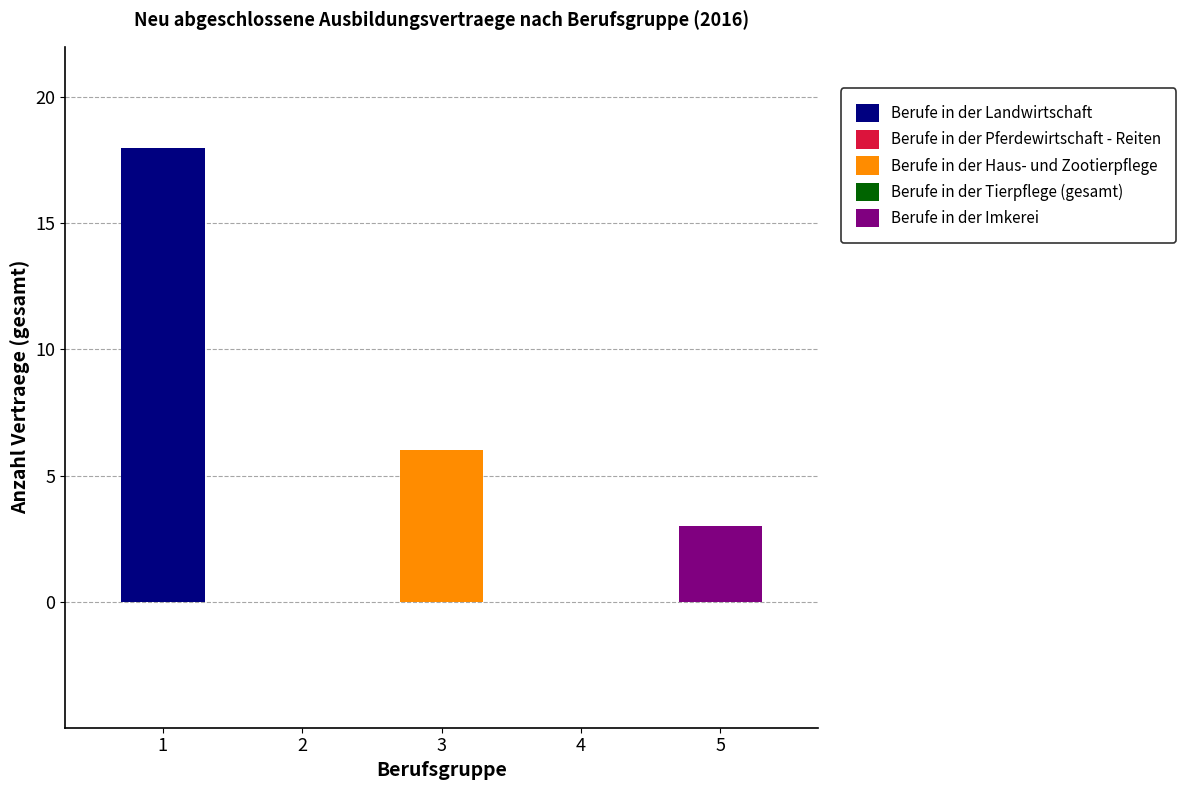

Rank the series at 2016 from highest to lowest value.

Berufe in der Landwirtschaft, Berufe in der Haus- und Zootierpflege, Berufe in der Imkerei, Berufe in der Pferdewirtschaft - Reiten, Berufe in der Tierpflege (gesamt)